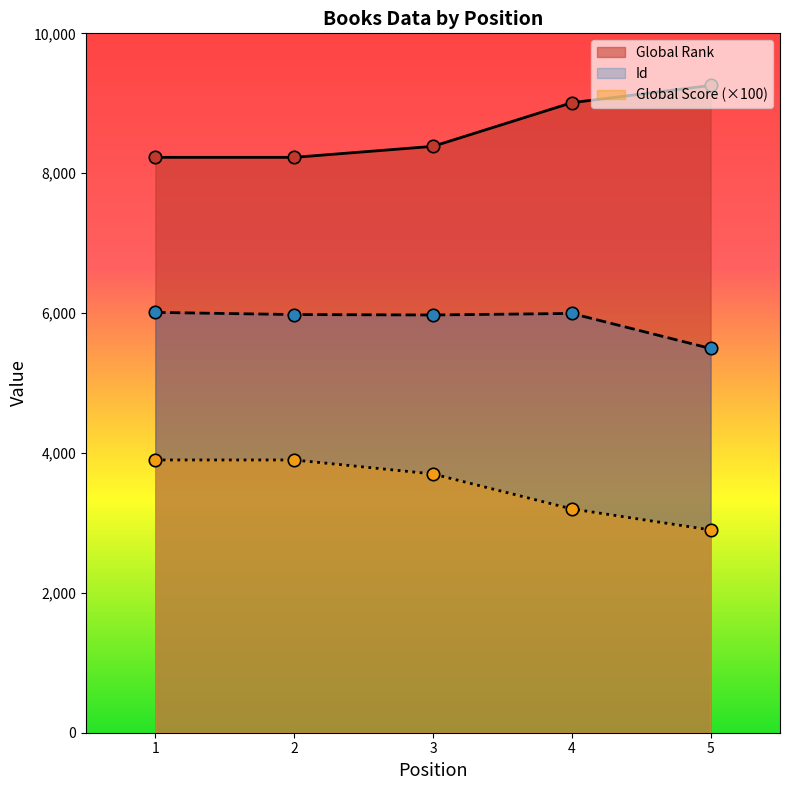

Which series has the largest total across all categories?

Global Rank